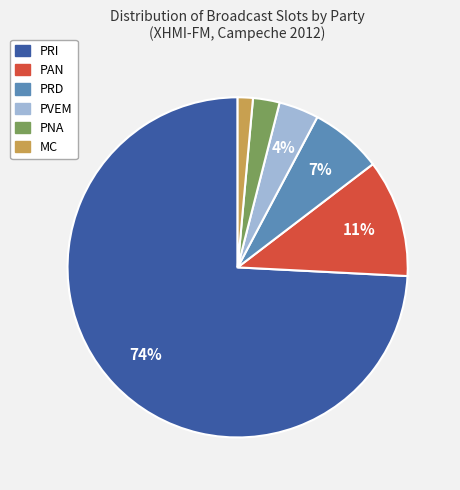

Which slice is the largest?

PRI